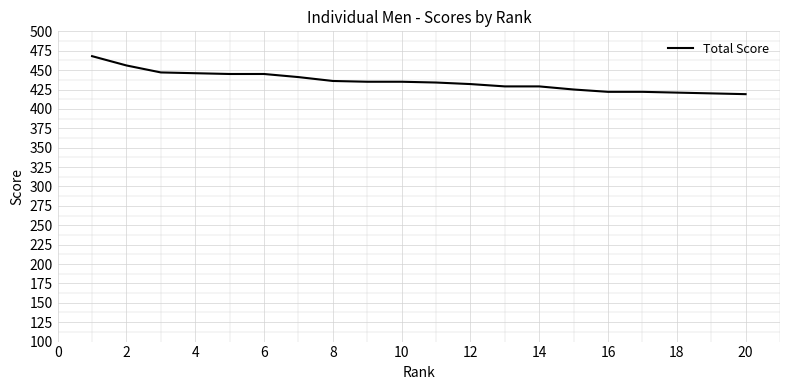

What is the difference between the maximum and minimum values?

49